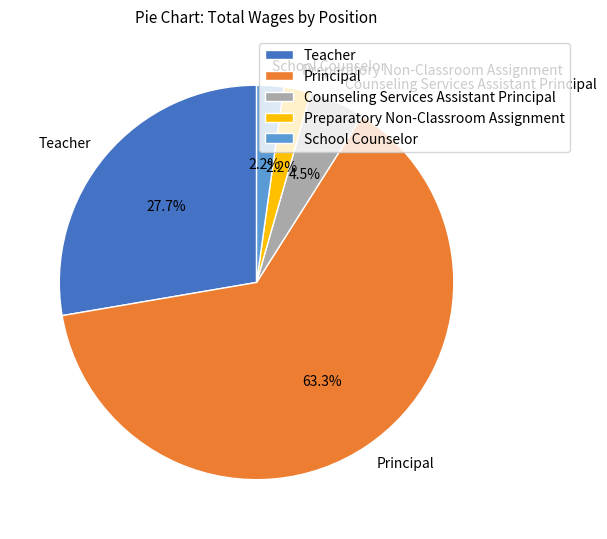

Which category has the biggest portion of the pie?

Principal